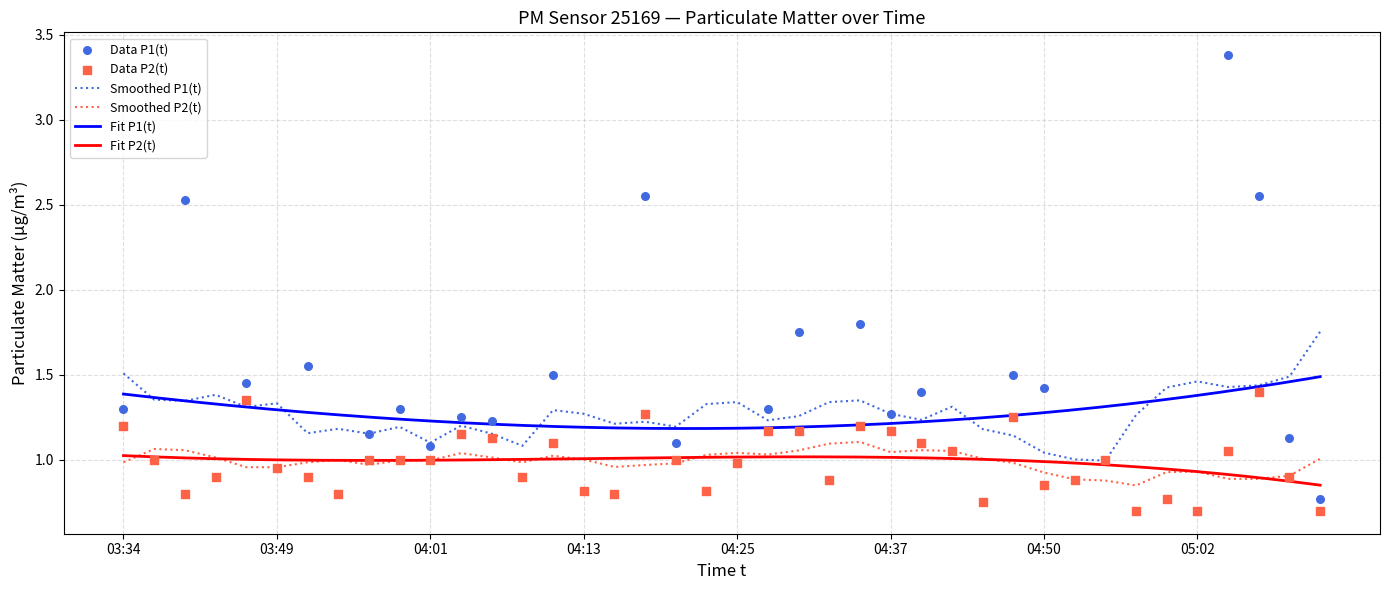

Which series has the largest Y range (max minus min)?

P1